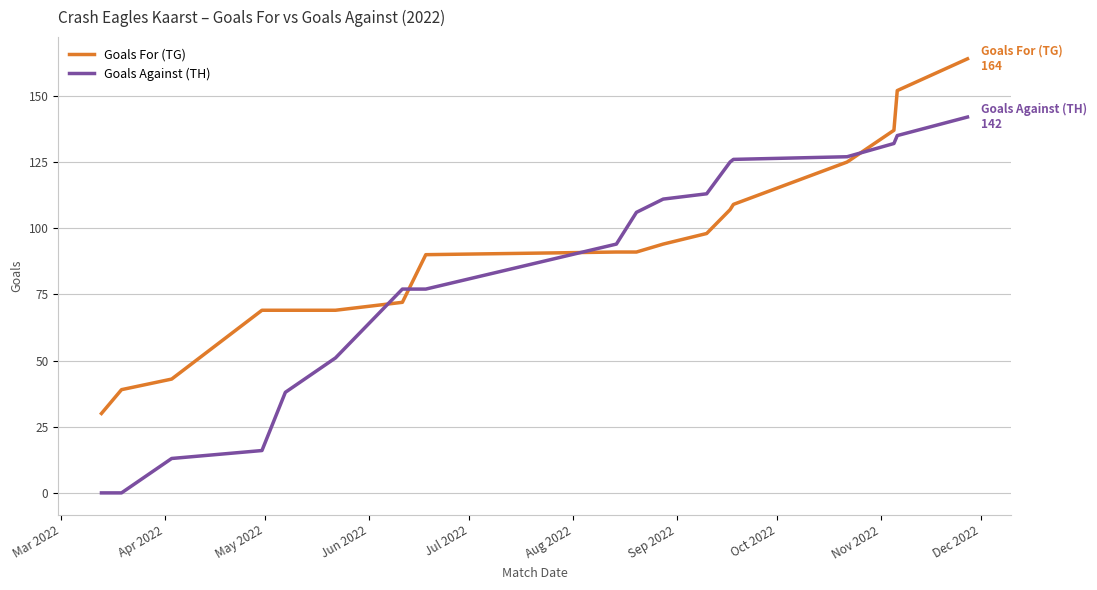

After their last crossing, which series has the higher values: Goals Against (TH) or Goals For (TG)?

Goals For (TG)